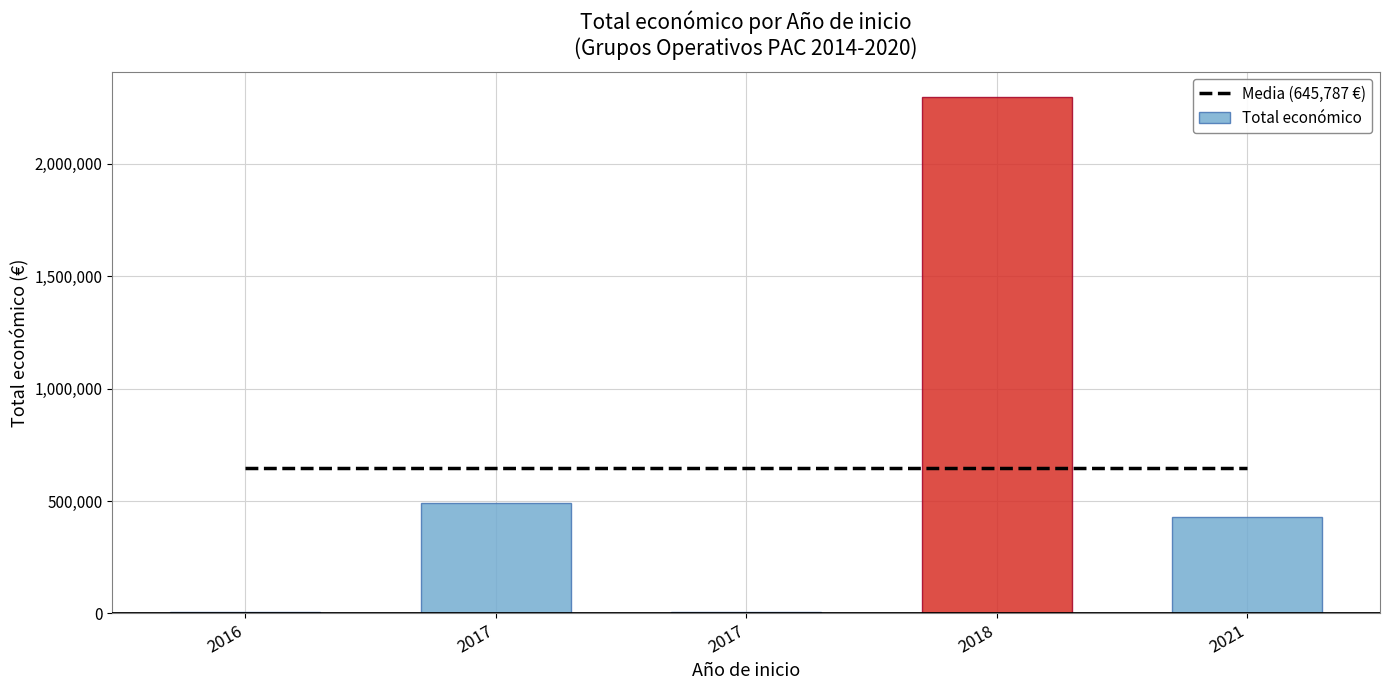

What is the total value across all series at 2016?

651505.8